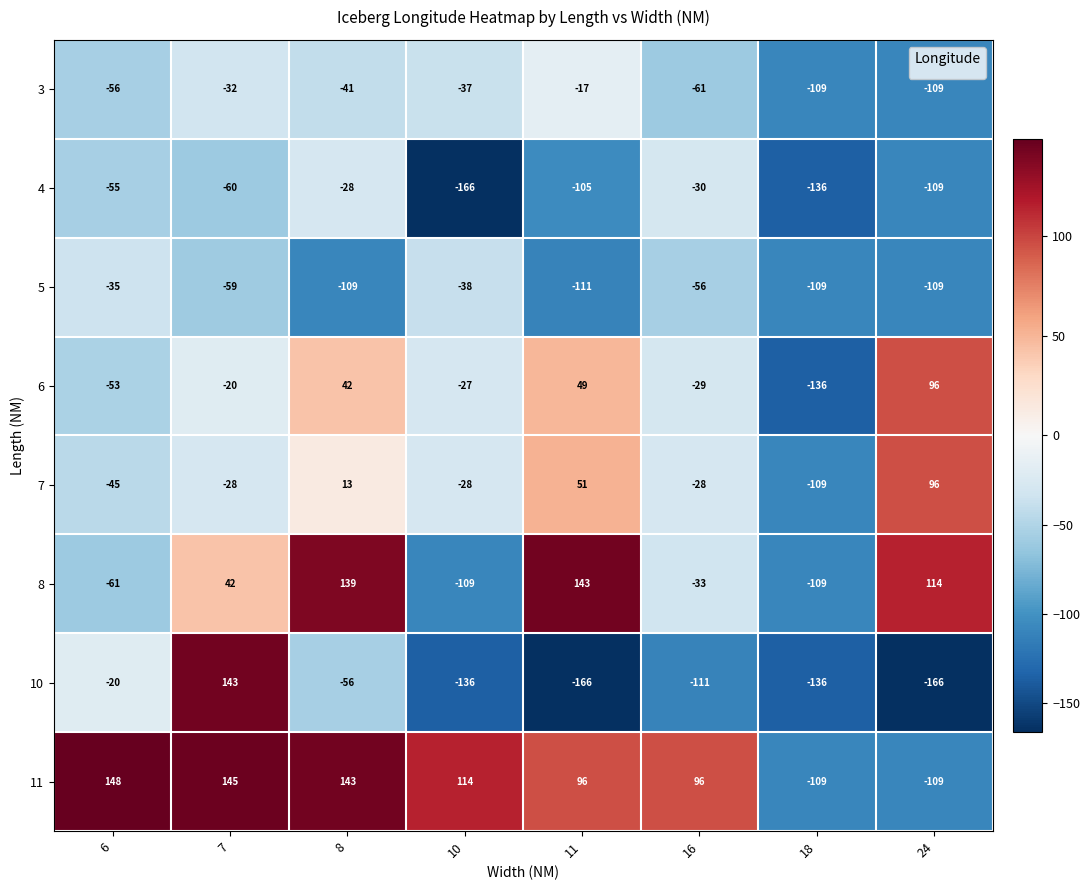

Which category has the highest value in the 4 series?

8